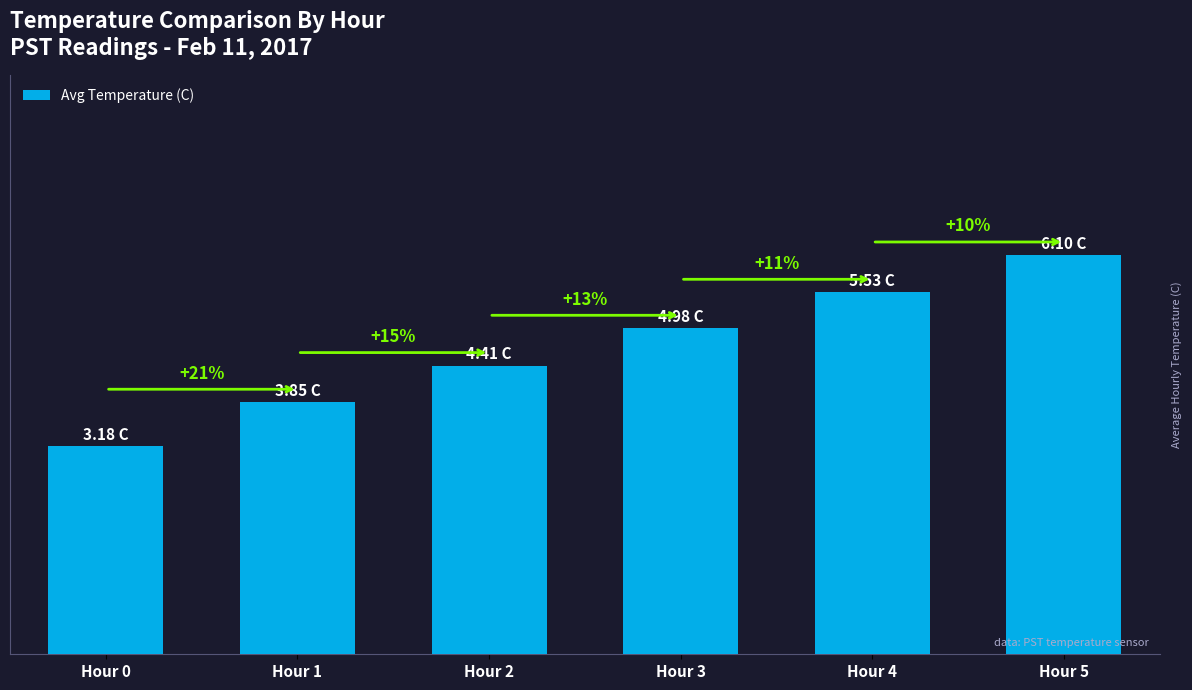

What is the minimum value shown in the chart?

3.2